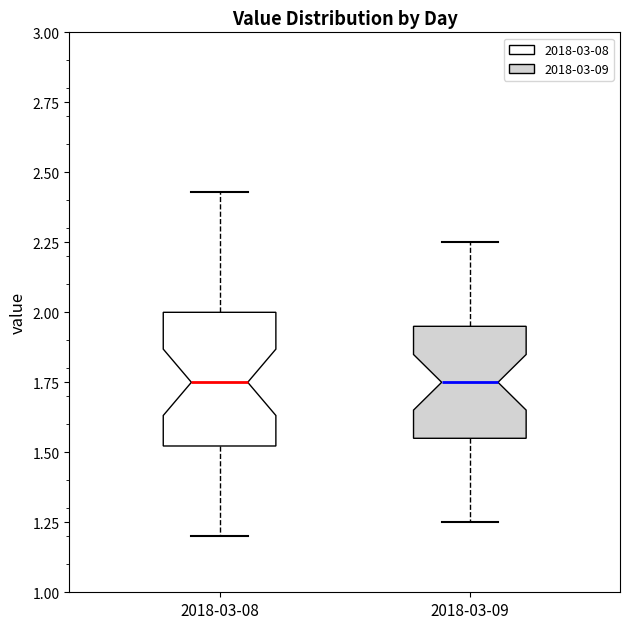

Where is the lower edge of the box for 2018-03-08 on the y-axis? The values are not printed on the chart, so give them approximately, as read against the axis.

1.50